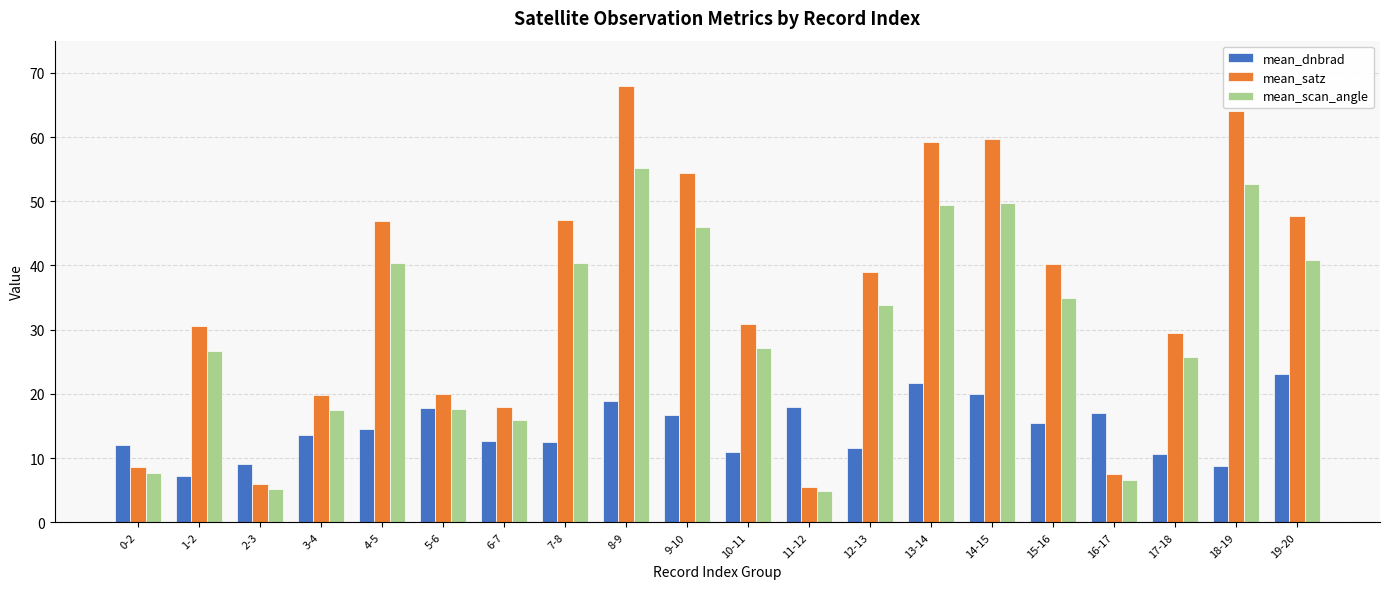

The mean_scan_angle series shows 79.6 at 14-15. True or false?

False